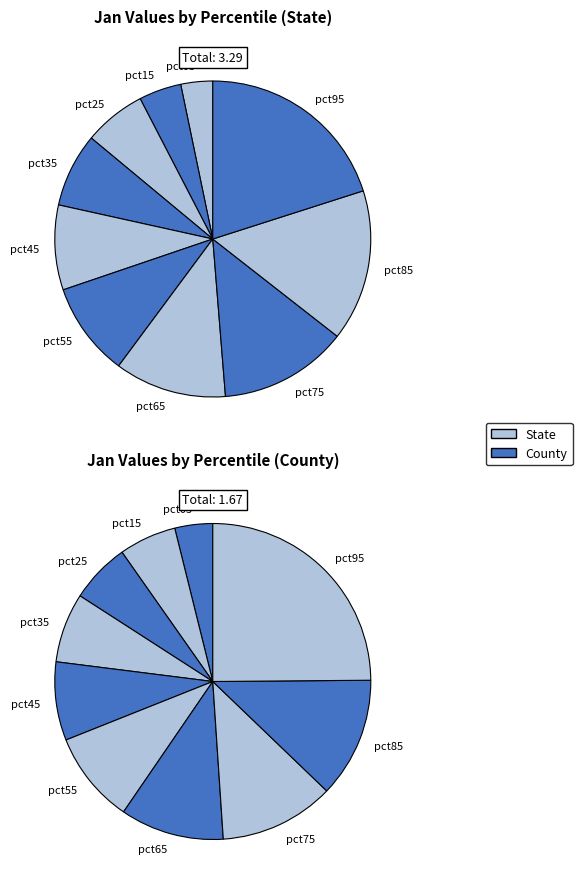

At pct55, list the series in order from largest to smallest.

State, County